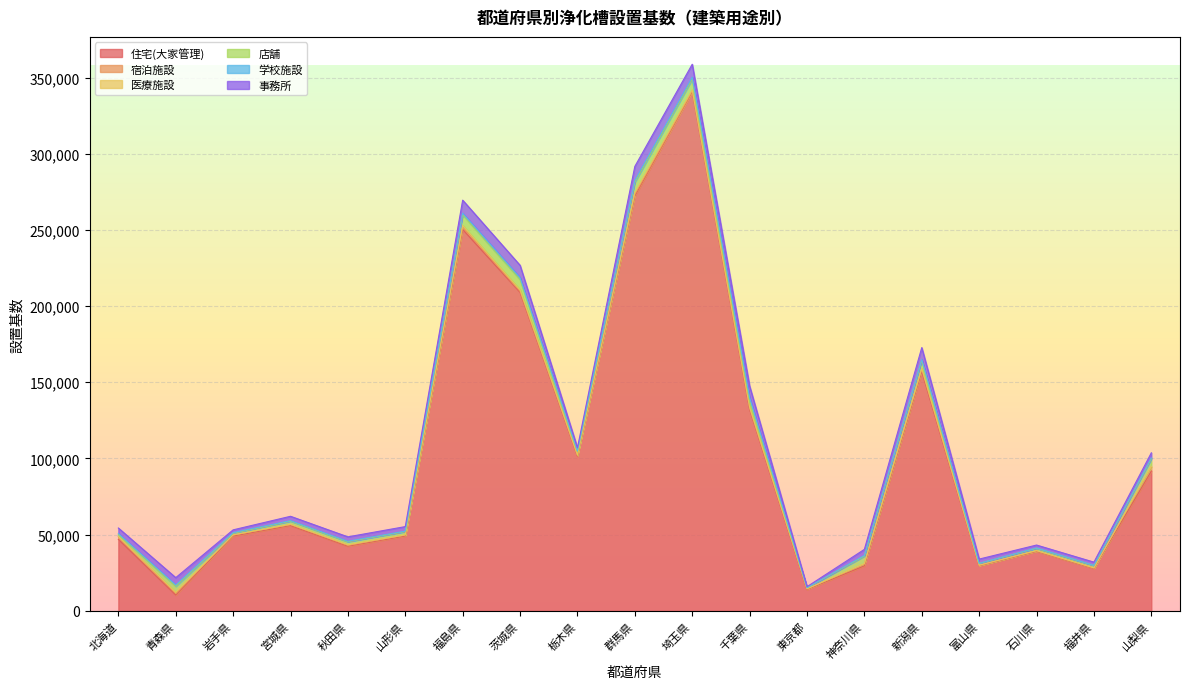

Reading left to right, transcribe all the data shown in this chart.

住宅(大家管理): 46948	10385	49089	55973	42419	49113	250339	209067	101541	272272	340739	132183	13974	29561	157154	29593	39039	27755	91742
宿泊施設: 1620	1122	643	605	572	551	1618	679	429	1100	349	771	435	1109	1327	221	306	357	2542
医療施設: 286	662	177	259	360	215	961	944	324	1079	874	768	80	376	650	169	191	113	533
店舗: 1265	3959	977	2020	1992	2124	7007	6813	2210	6807	7008	4152	656	4845	5244	1132	1512	1564	4860
学校施設: 626	878	450	359	348	304	1120	1189	410	1263	1291	2119	115	497	650	55	241	104	716
事務所: 3628	4792	1824	2848	2873	2990	8501	8096	2134	9175	8488	7544	590	3973	7759	2807	1904	2087	3317